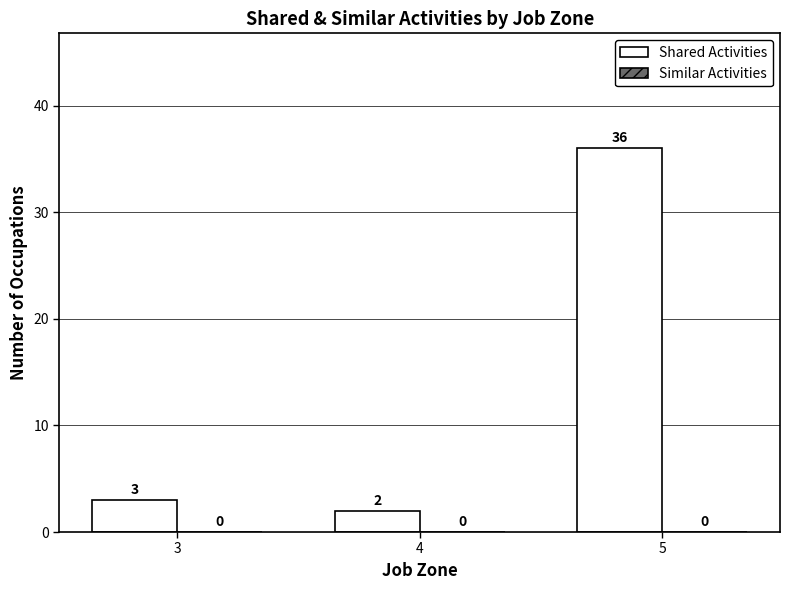

What is the sum of all values?

41